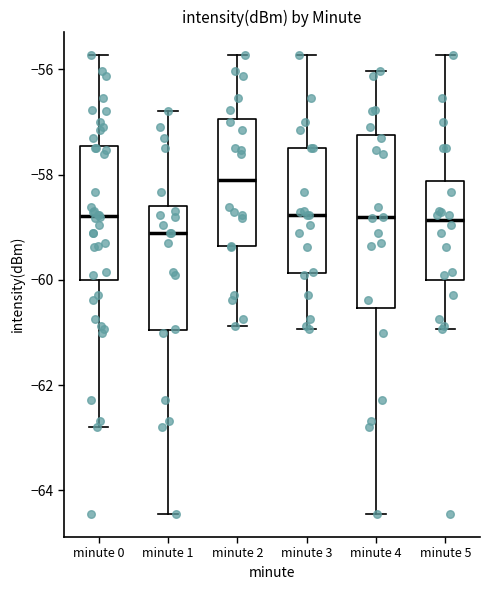

Which box's median line is the highest?

minute 2